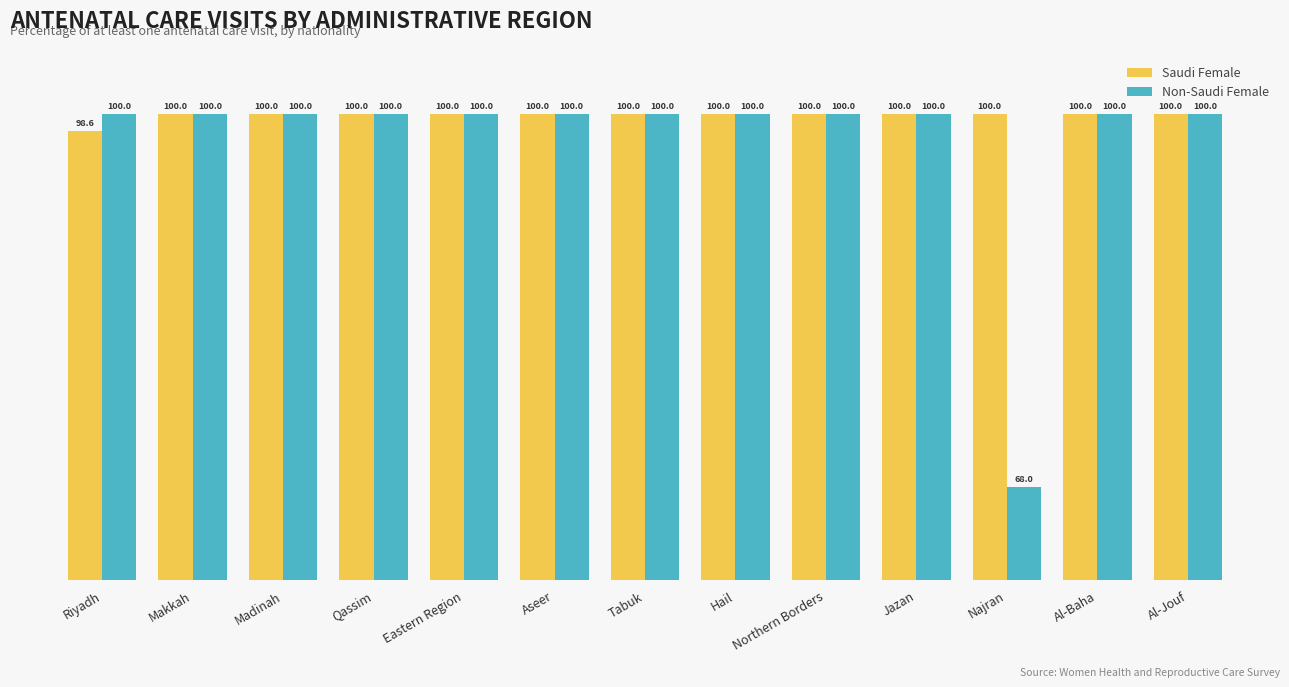

At how many categories does at least one series exceed 98?

13